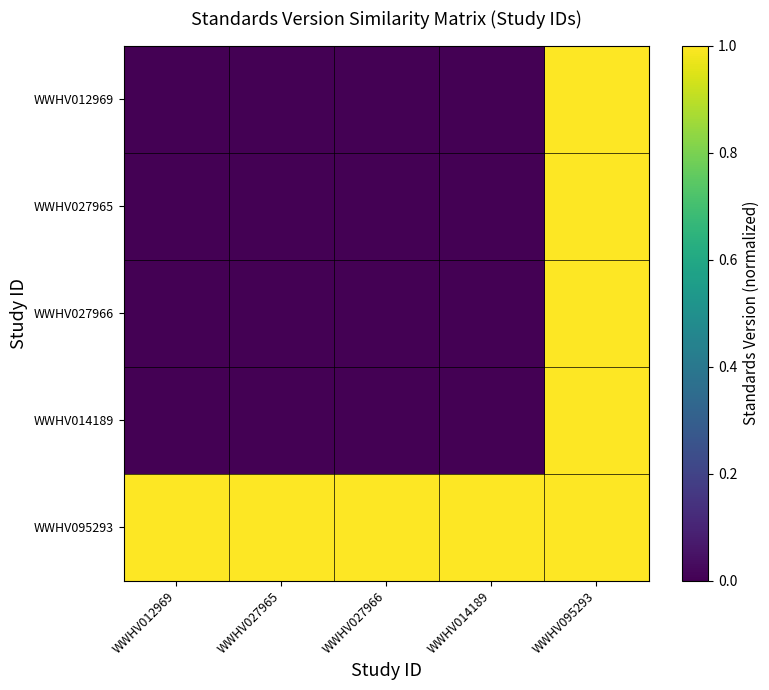

Which has a higher value, WWHV095293 or WWHV027966?

WWHV095293